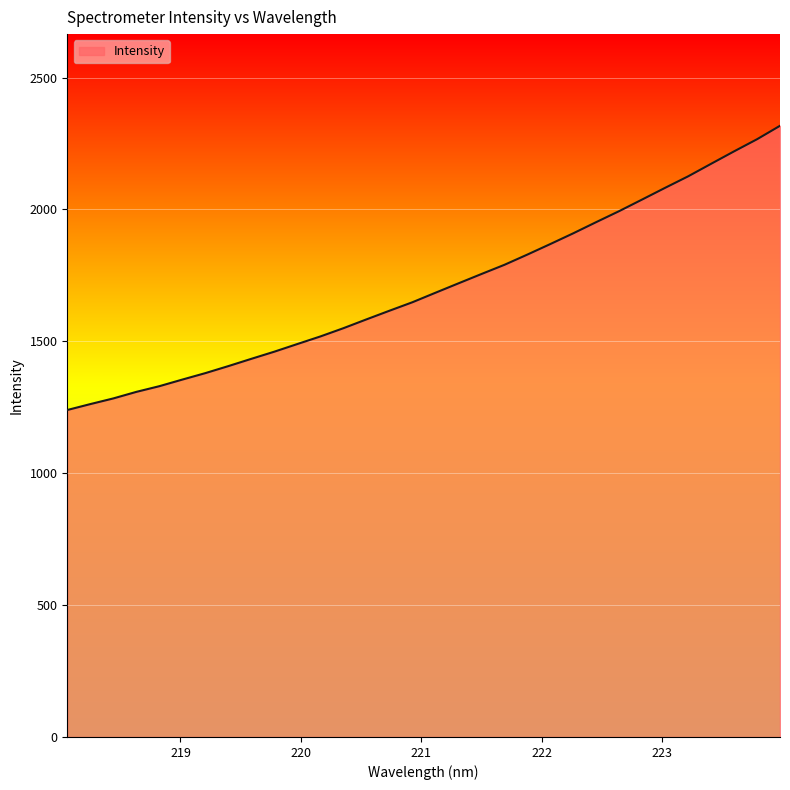

What is the smallest value displayed?

1239.7